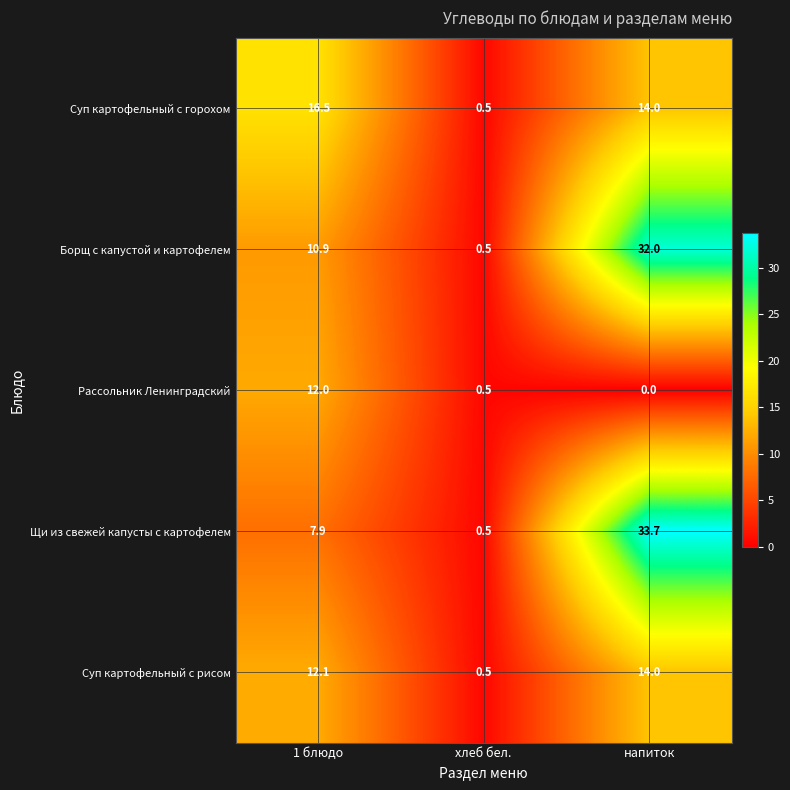

Reading right to left, list all the values displayed in this chart.

Суп картофельный с горохом: напиток=14.0	хлеб бел.=0.5	1 блюдо=16.5
Борщ с капустой и картофелем: напиток=32.0	хлеб бел.=0.5	1 блюдо=10.9
Рассольник Ленинградский: напиток=0.0	хлеб бел.=0.5	1 блюдо=12.0
Щи из свежей капусты с картофелем: напиток=33.7	хлеб бел.=0.5	1 блюдо=7.9
Суп картофельный с рисом: напиток=14.0	хлеб бел.=0.5	1 блюдо=12.1